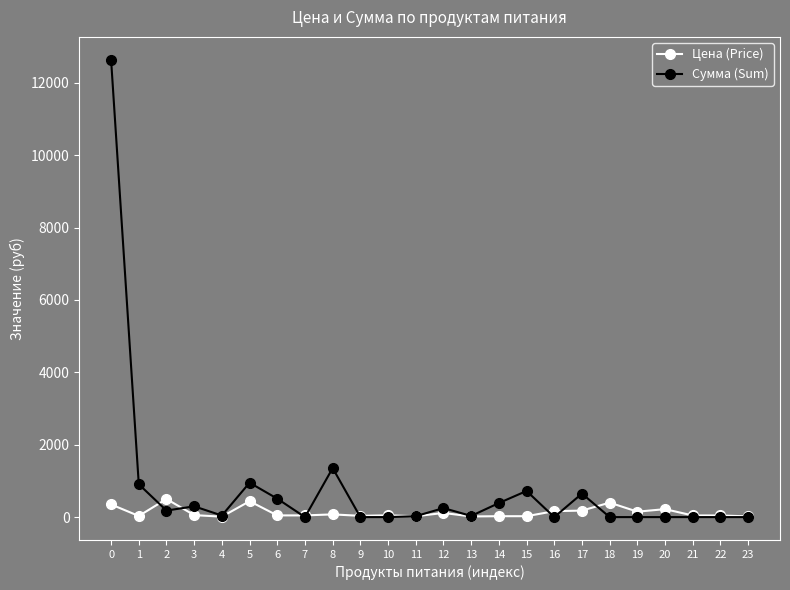

What is the difference between the Цена (Price) values at 0 and 12?

235.0